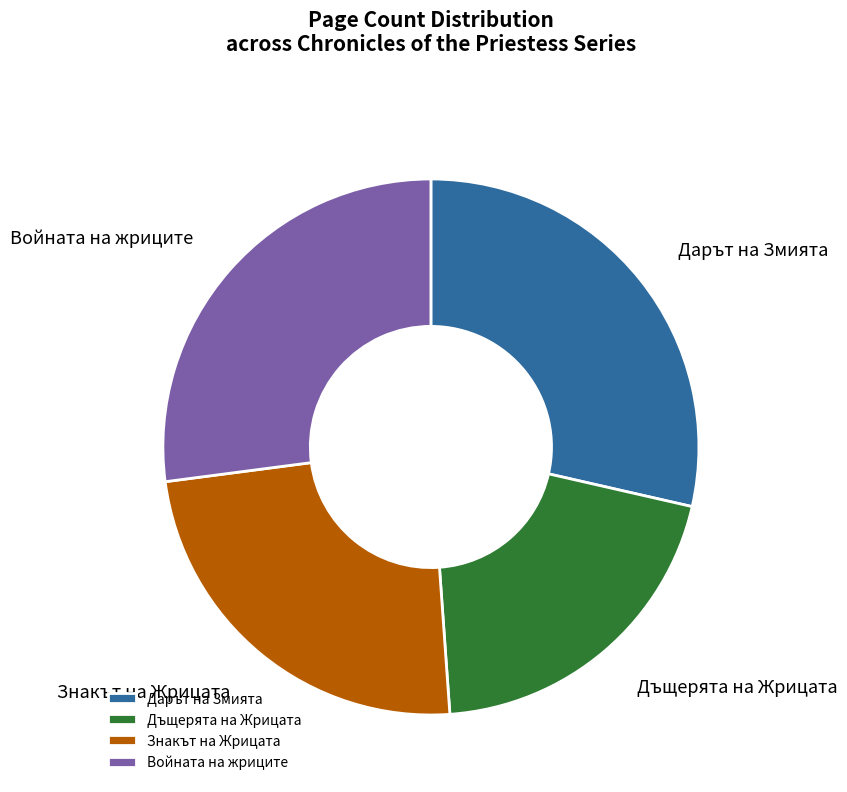

Count the number of slices in the pie.

4